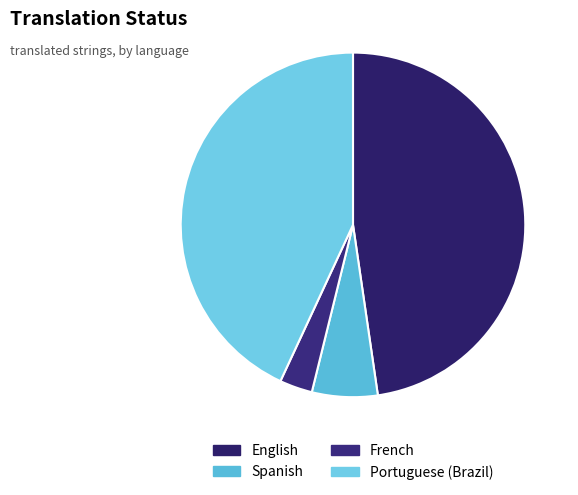

How many segments does this pie chart have?

4